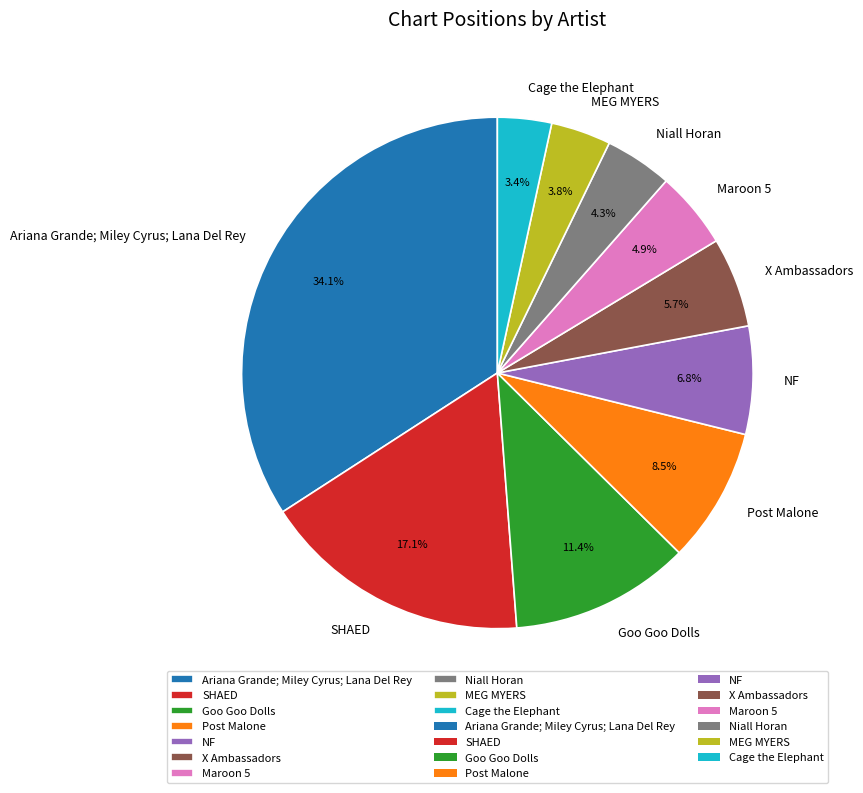

What is the largest slice in the pie chart?

Ariana Grande; Miley Cyrus; Lana Del Rey